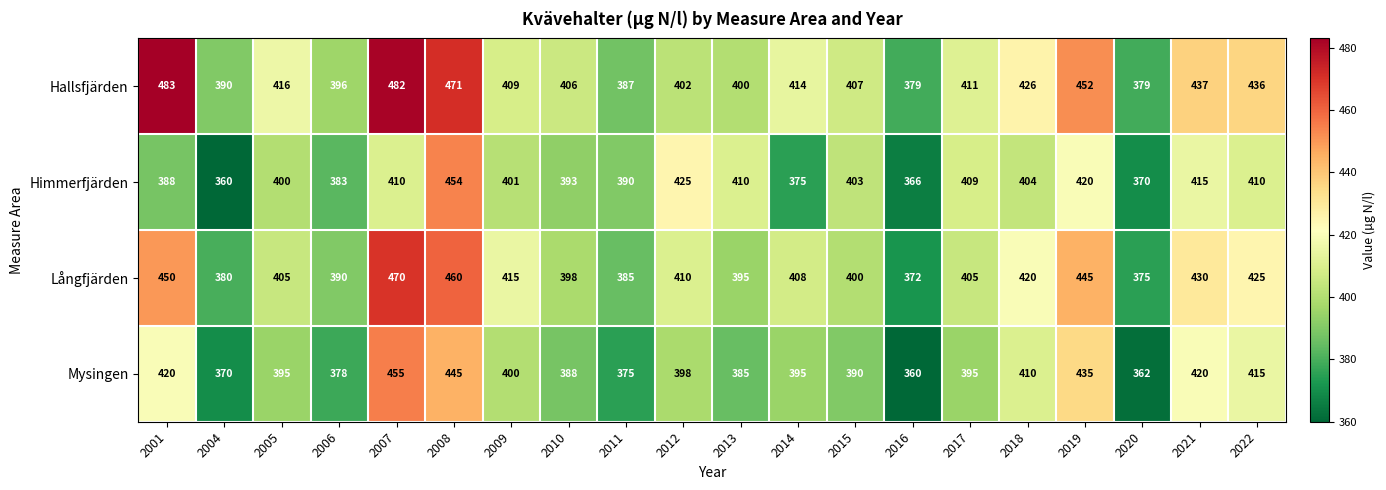

At 2012, list the series in order from largest to smallest.

Himmerfjärden, Långfjärden, Hallsfjärden, Mysingen